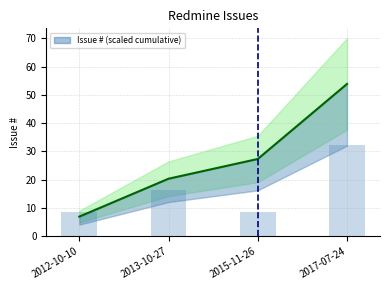

Which has a higher value, 2013-10-27 or 2012-10-10?

2013-10-27